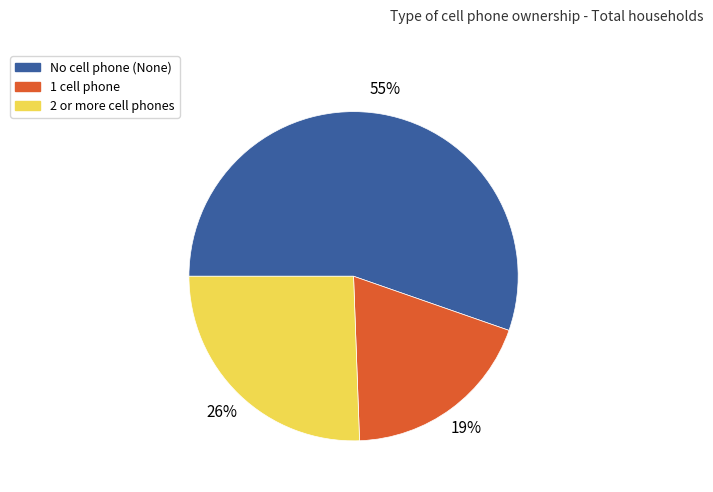

Is there any slice that represents more than half of the pie?

Yes